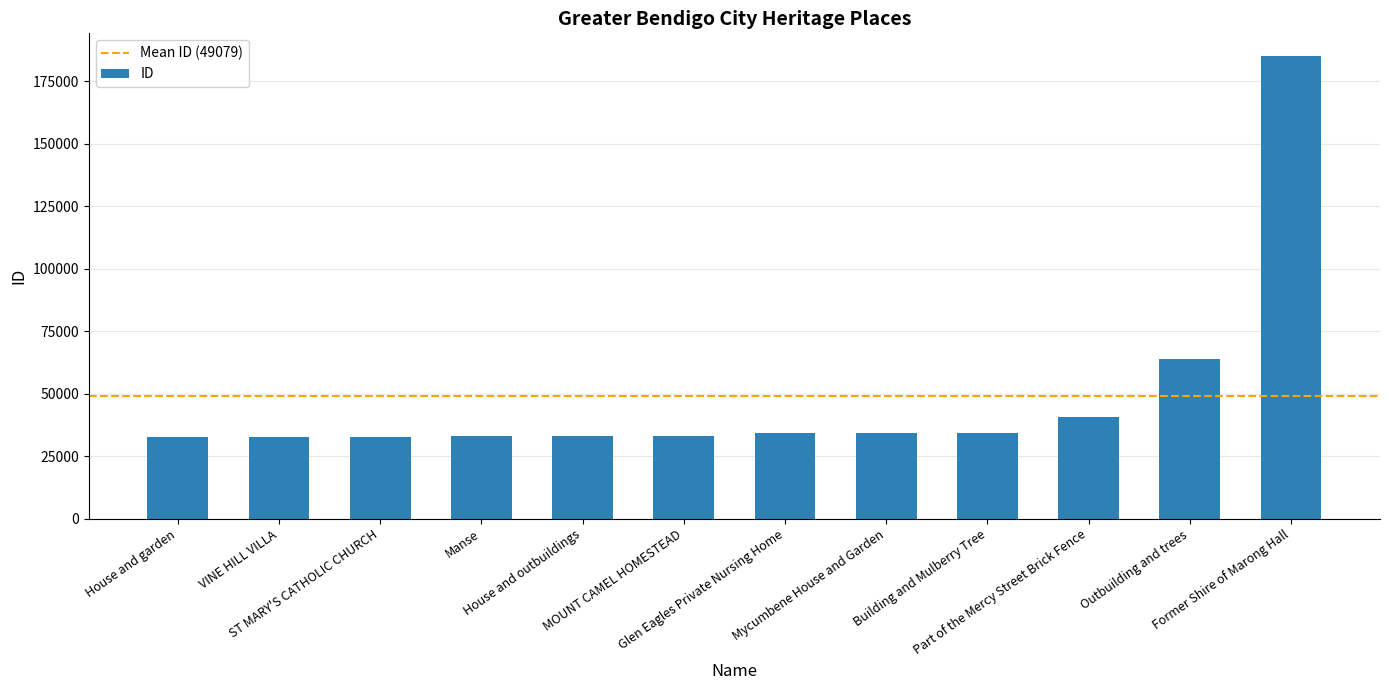

How many categories are shown in the chart?

12